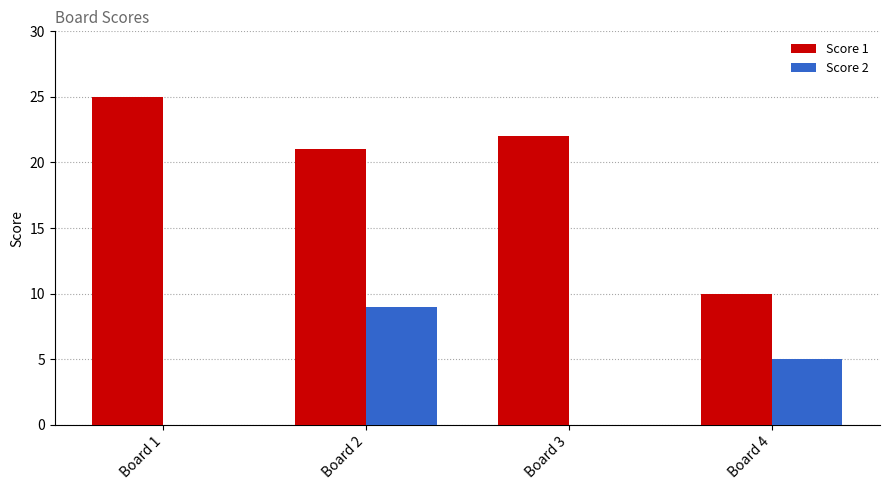

What is the sum of the Score 2 values at Board 2 and Board 3?

9